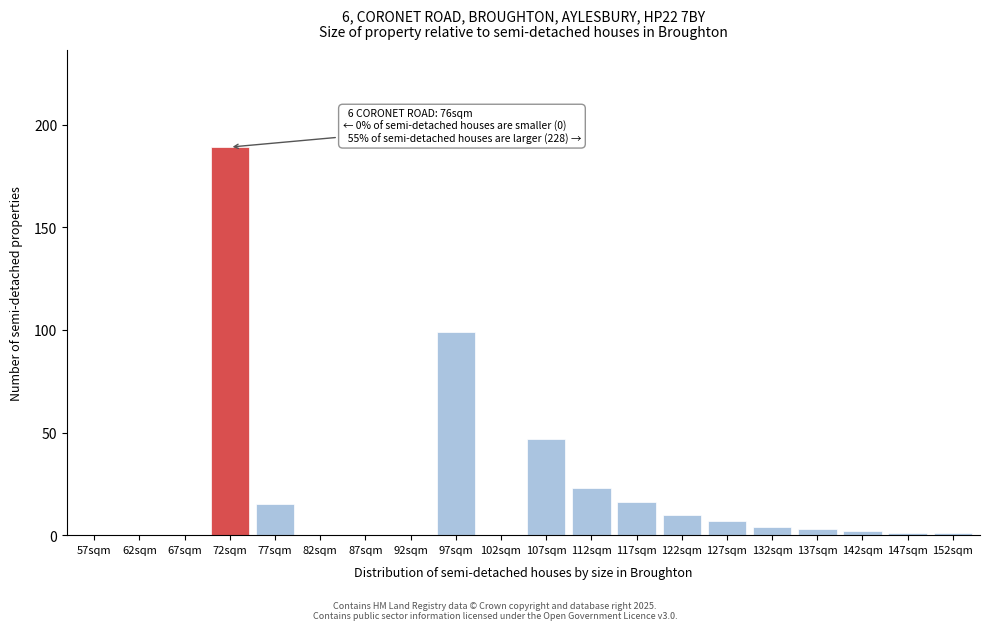

Reading left to right, extract all data points from this chart.

57sqm=0	62sqm=0	67sqm=0	72sqm=189	77sqm=15	82sqm=0	87sqm=0	92sqm=0	97sqm=99	102sqm=0	107sqm=47	112sqm=23	117sqm=16	122sqm=10	127sqm=7	132sqm=4	137sqm=3	142sqm=2	147sqm=1	152sqm=1